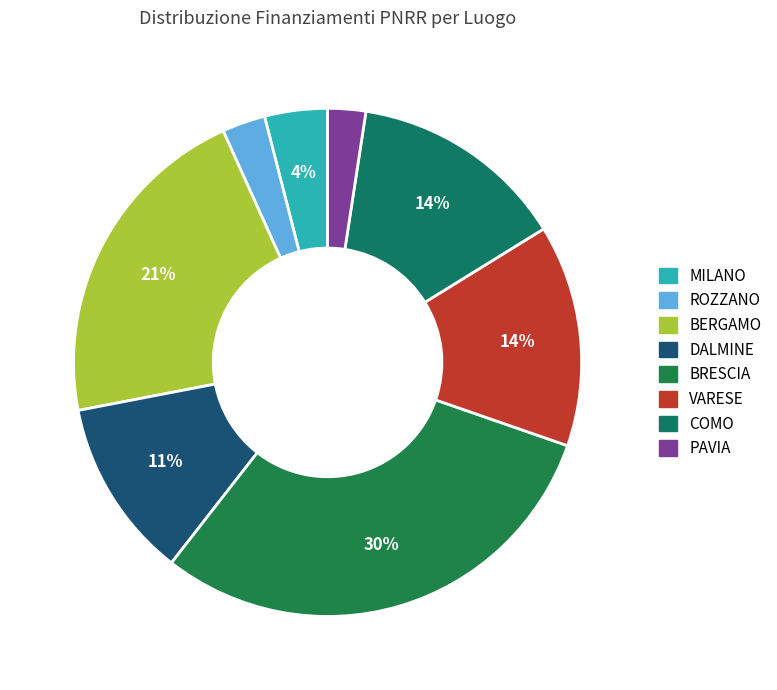

Count the number of slices in the pie.

8